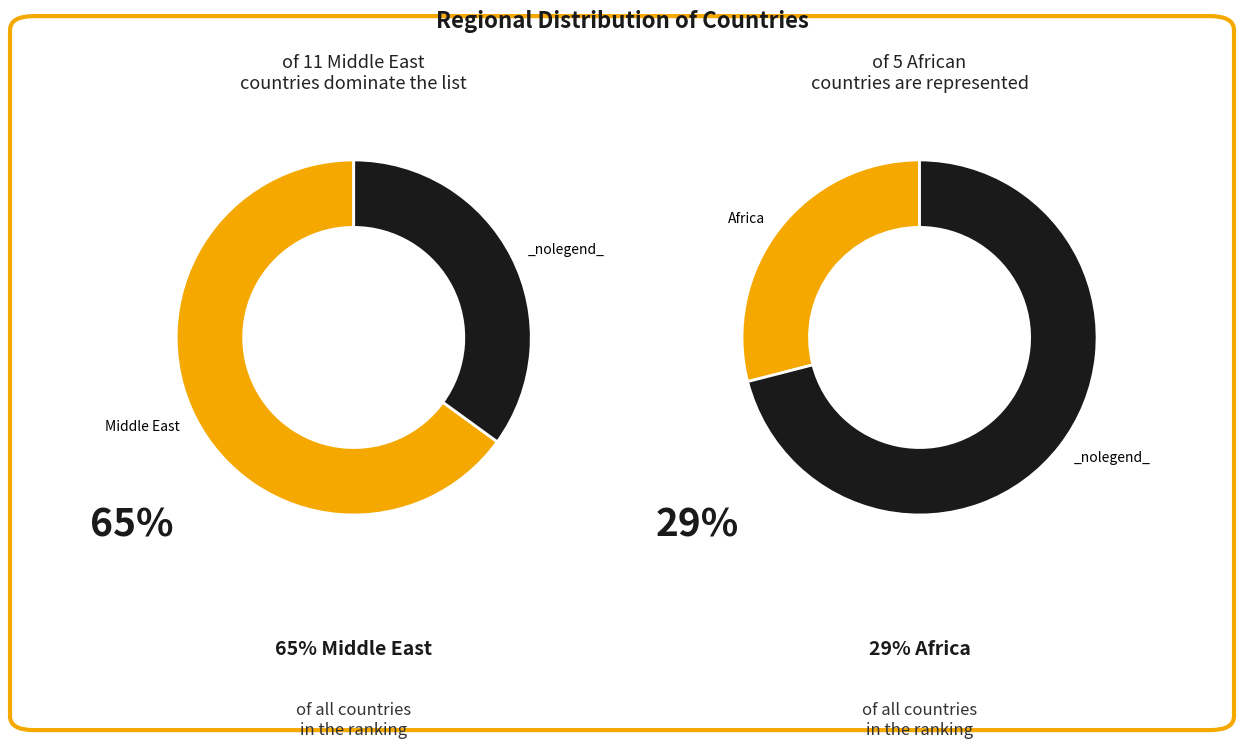

Is it true that Africa/Middle East is 1% of the pie?

False